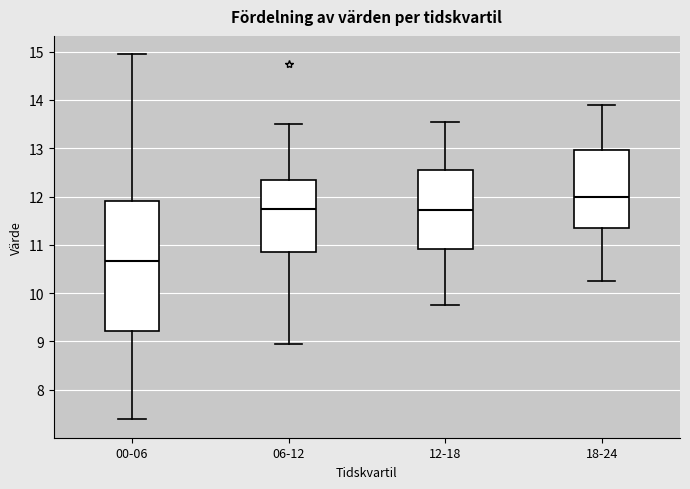

Where is the upper edge of the box for 18-24 on the y-axis? The values are not printed on the chart, so give them approximately, as read against the axis.

13.0